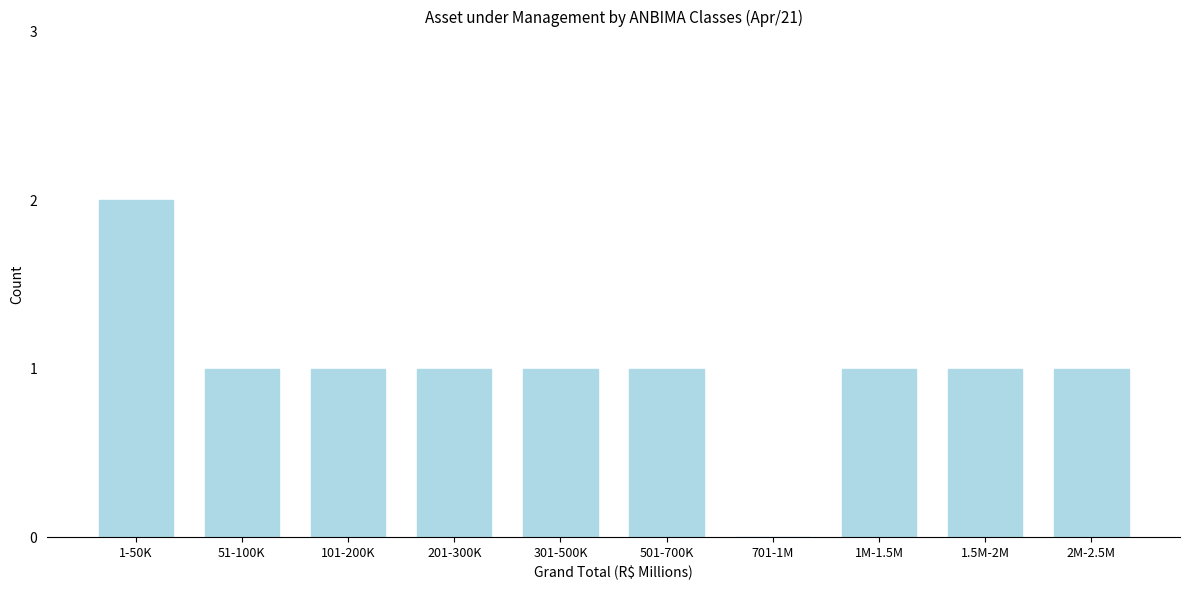

Reading right to left, extract all data points from this chart.

2M-2.5M=1	1.5M-2M=1	1M-1.5M=1	701-1M=0	501-700K=1	301-500K=1	201-300K=1	101-200K=1	51-100K=1	1-50K=2